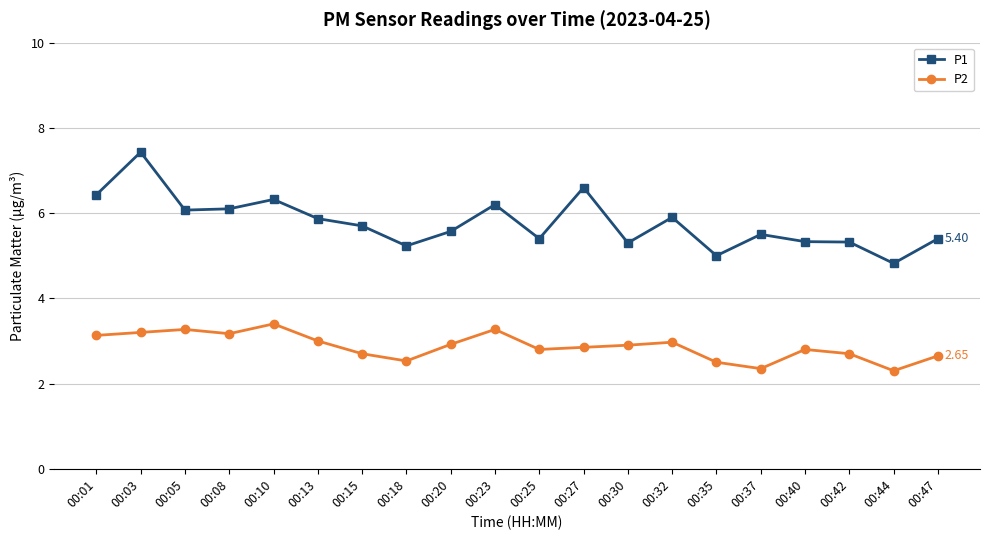

At which label does P1 first exceed 5?

00:01